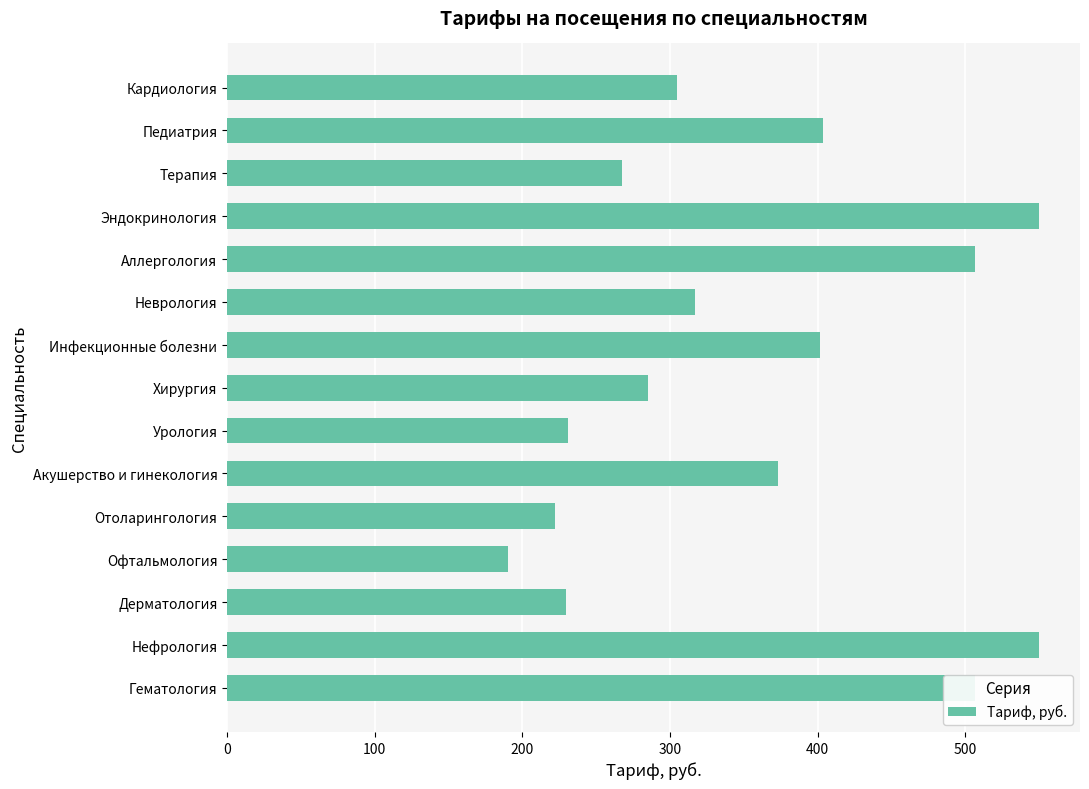

How many data points are less than 317?

7